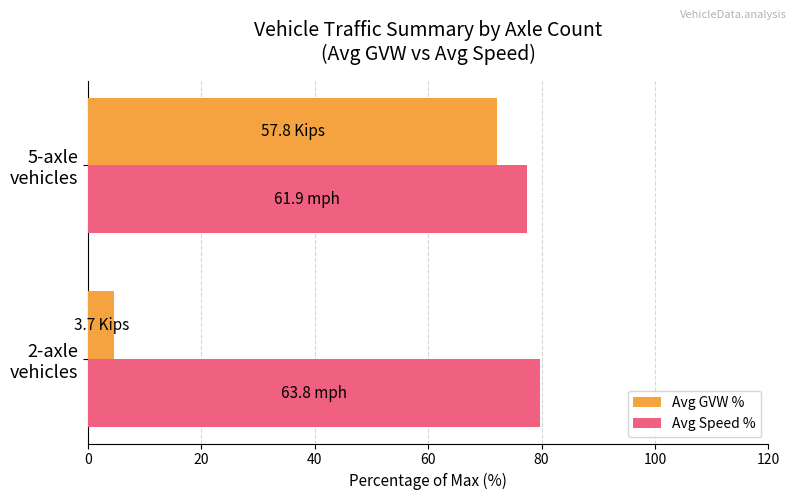

Which series has the widest spread of values?

Avg GVW %